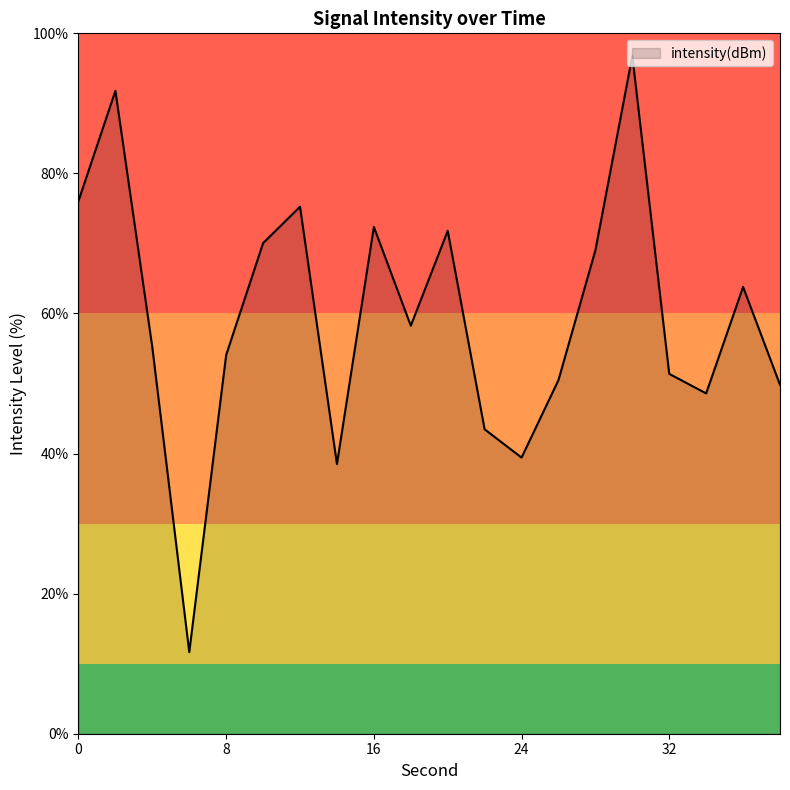

What is the difference between the second highest and second lowest values?

53.3